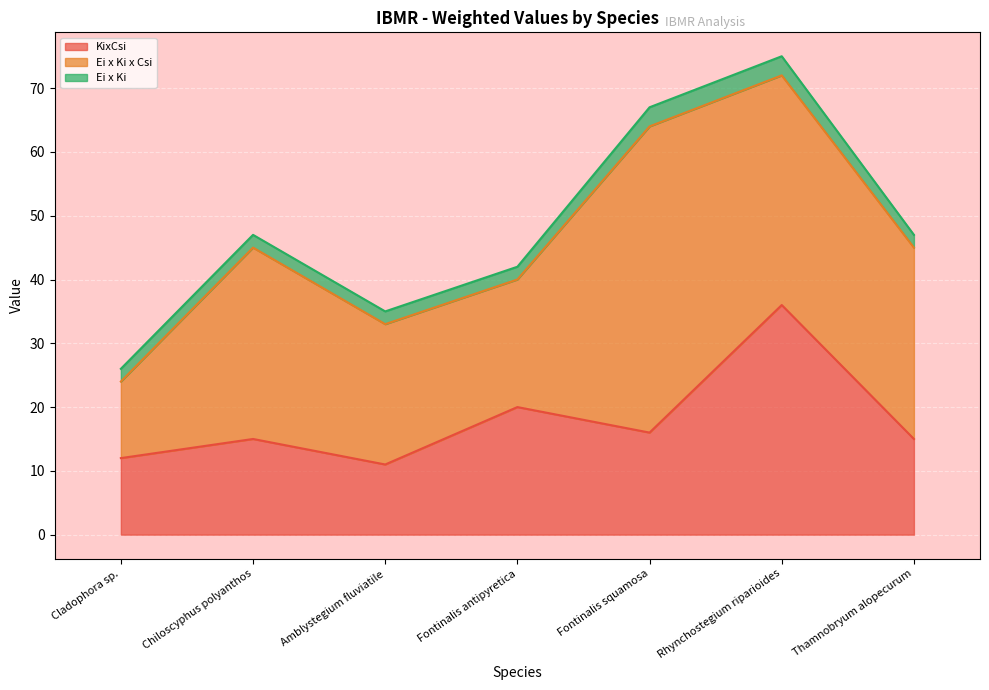

At how many categories does at least one series exceed 2?

7